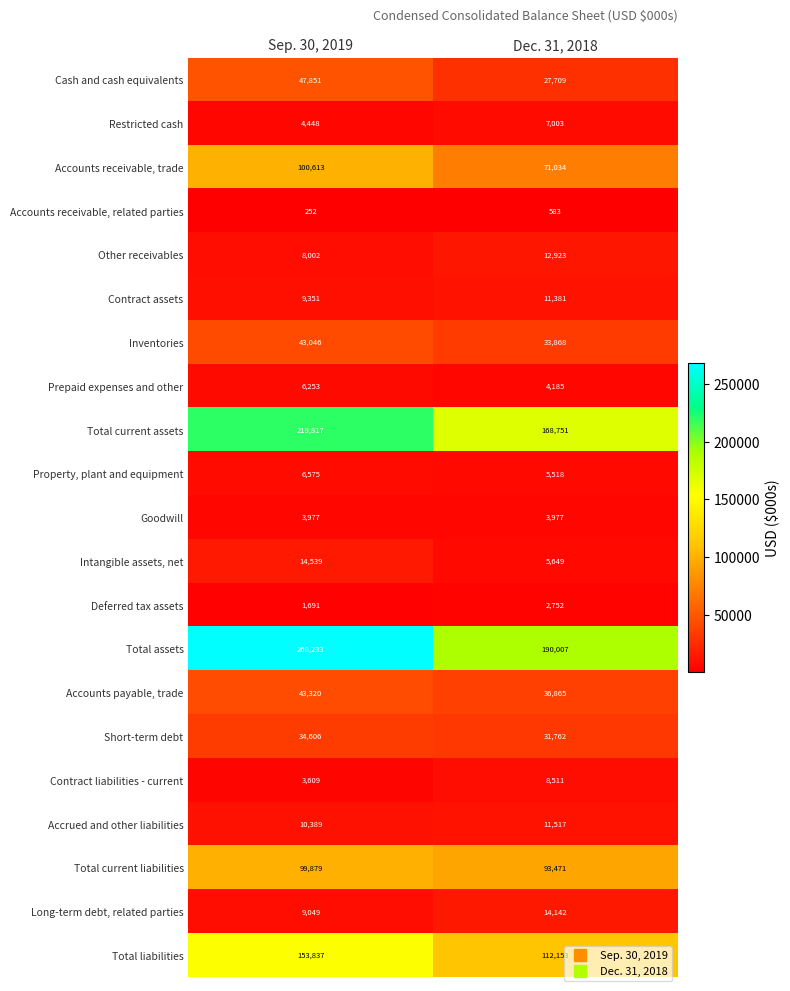

At which category is the sum across all series the highest?

Sep. 30, 2019